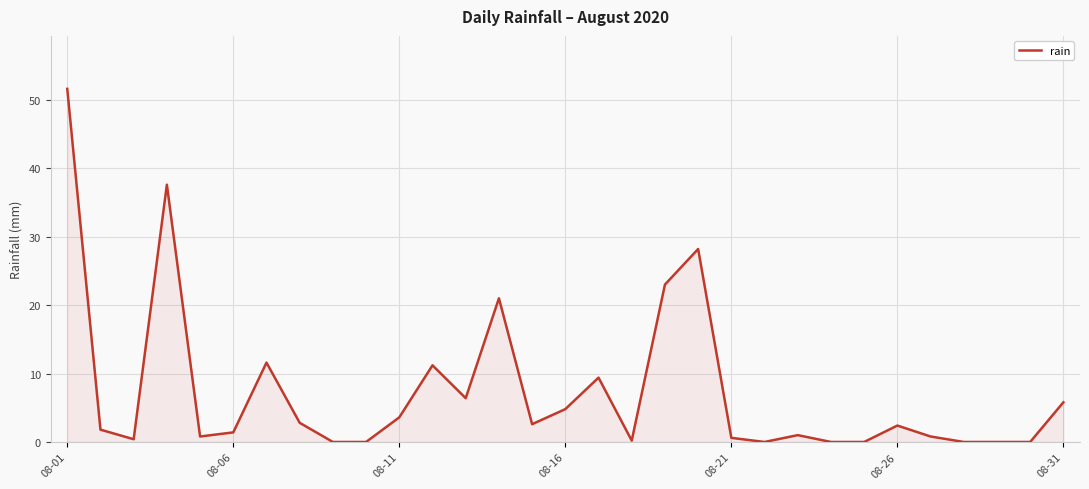

What is the greatest value displayed?

51.6